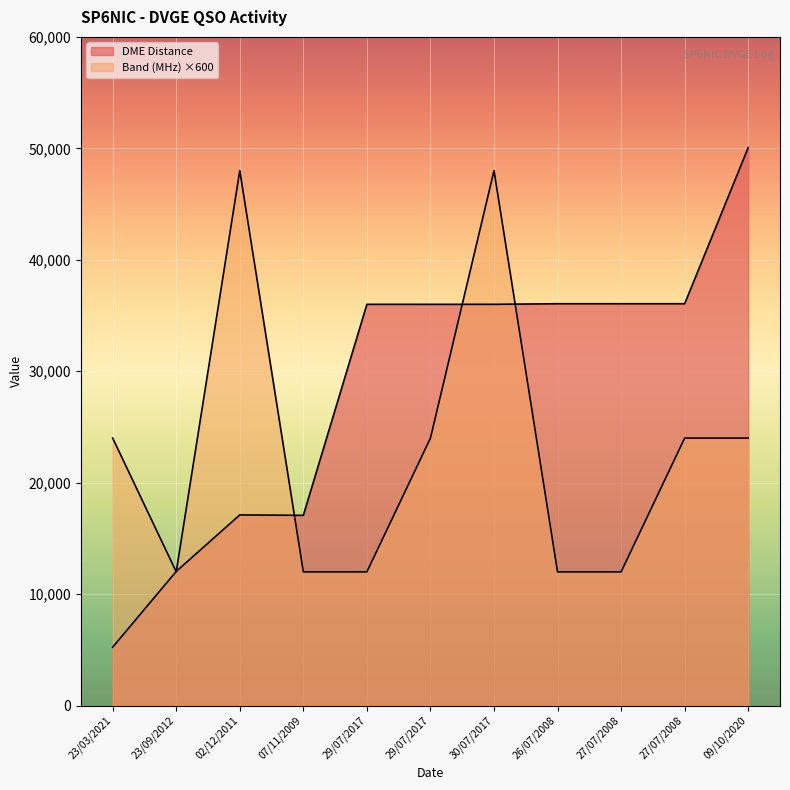

At how many categories does at least one series exceed 15683?

10